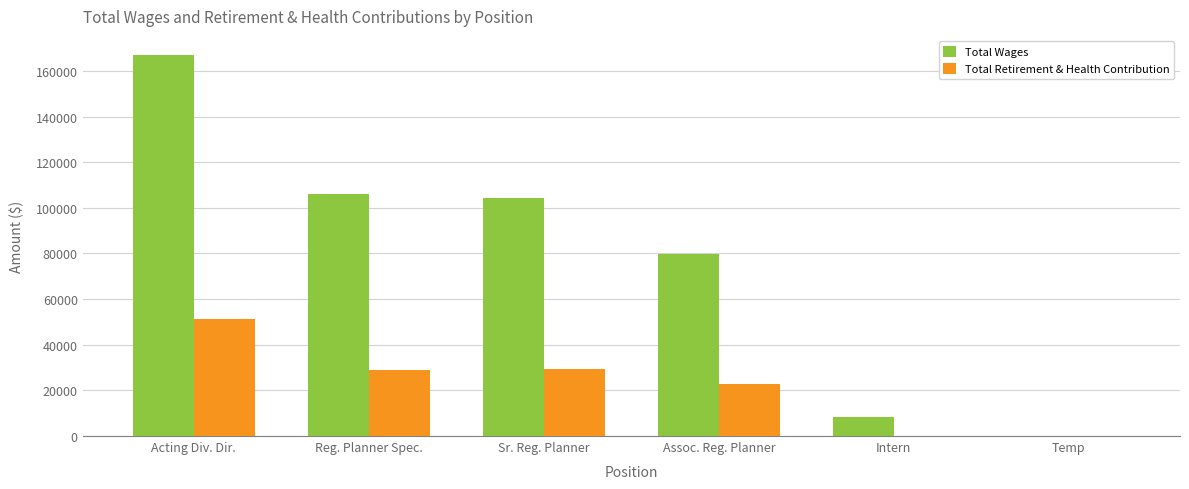

Count the number of categories in the chart.

6